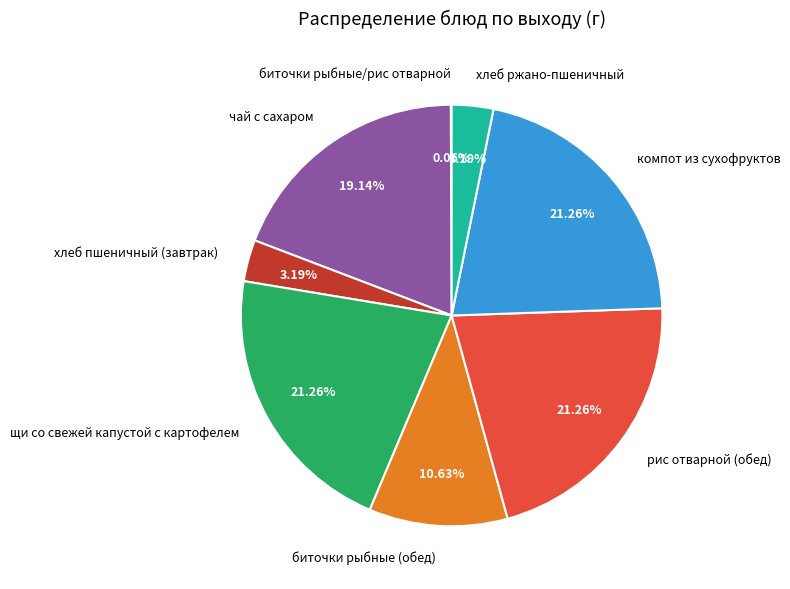

Does any single category account for the majority?

No